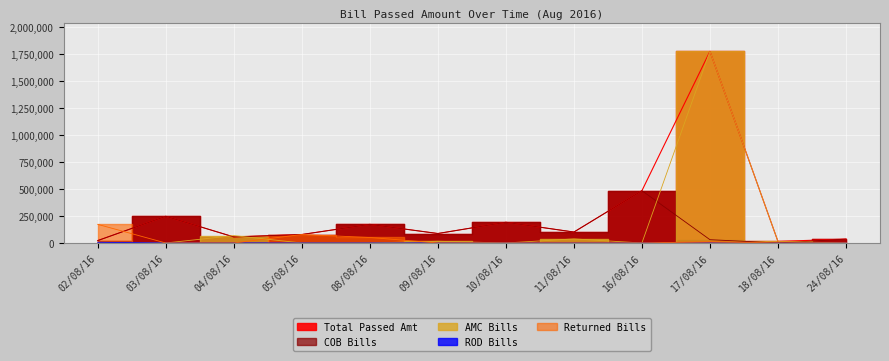

True or false: COB Bills has more than 1 points higher than both neighbors.

True